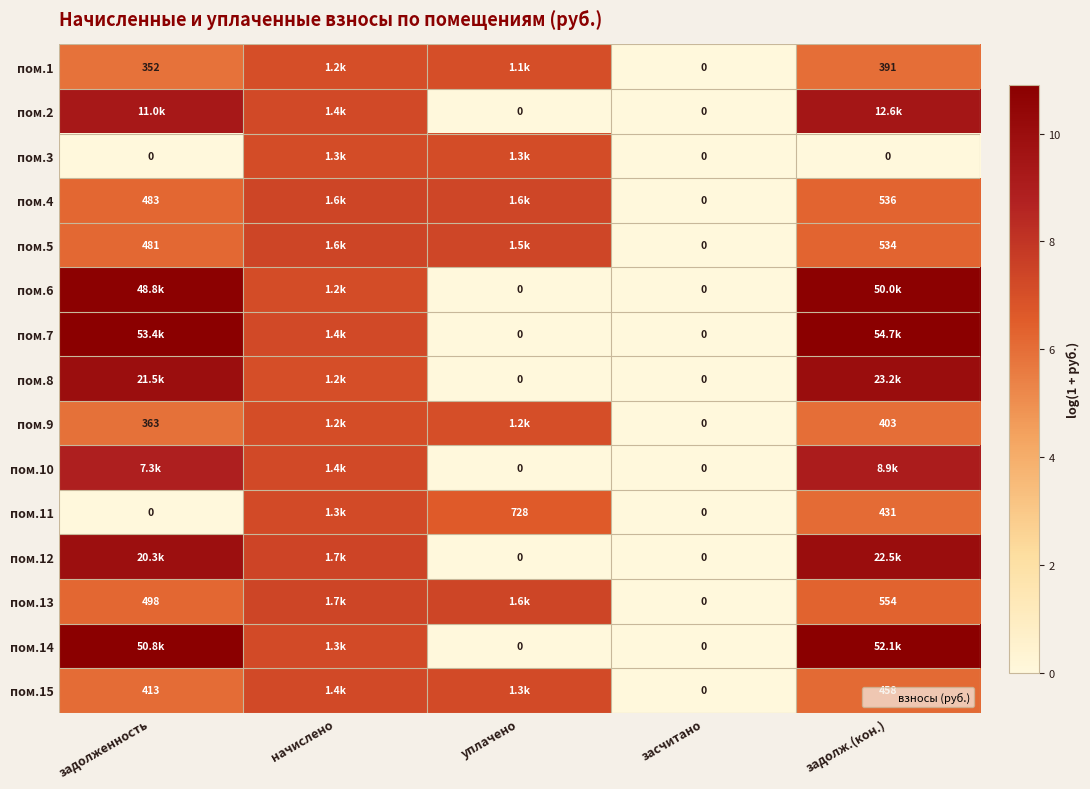

Is it true that пом.6 equals 0.0 at уплачено?

True